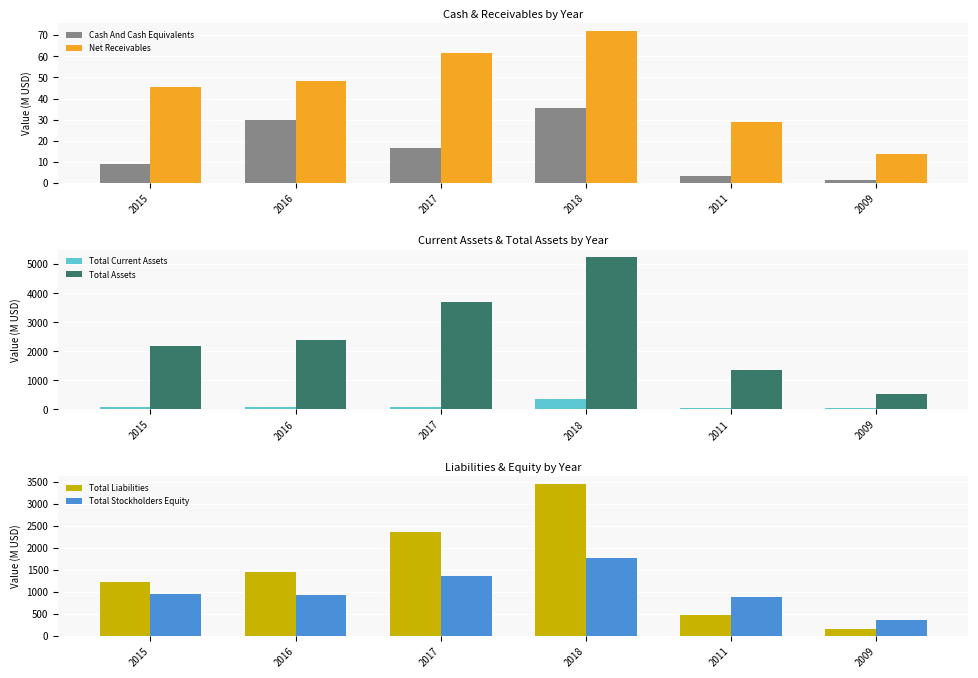

What is the label of the 6th bar from the left?

2009